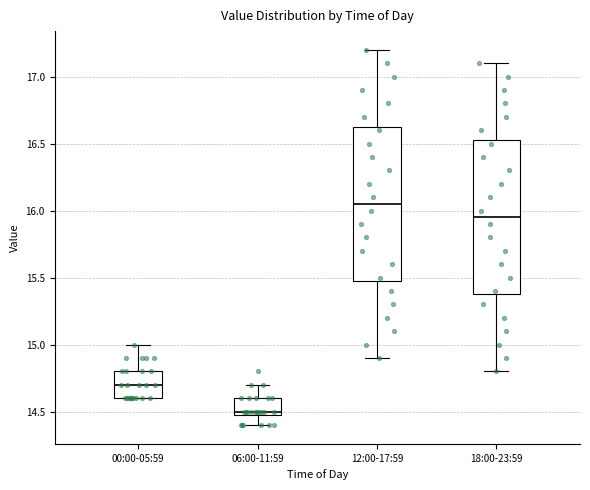

Reading left to right, read every box against the y-axis: the position of its median line, the range the box covers, and the ends of its whiskers. The values are not printed on the chart, so give them approximately, as read against the axis.

00:00-05:59: median 14.70, box 14.60 to 14.80, whiskers 14.60 to 15.00
06:00-11:59: median 14.50 (just above the box's lower edge), box 14.50 to 14.60, whiskers 14.40 to 14.70
12:00-17:59: median 16.05, box 15.50 to 16.65, whiskers 14.90 to 17.20
18:00-23:59: median 15.95, box 15.40 to 16.55, whiskers 14.80 to 17.10